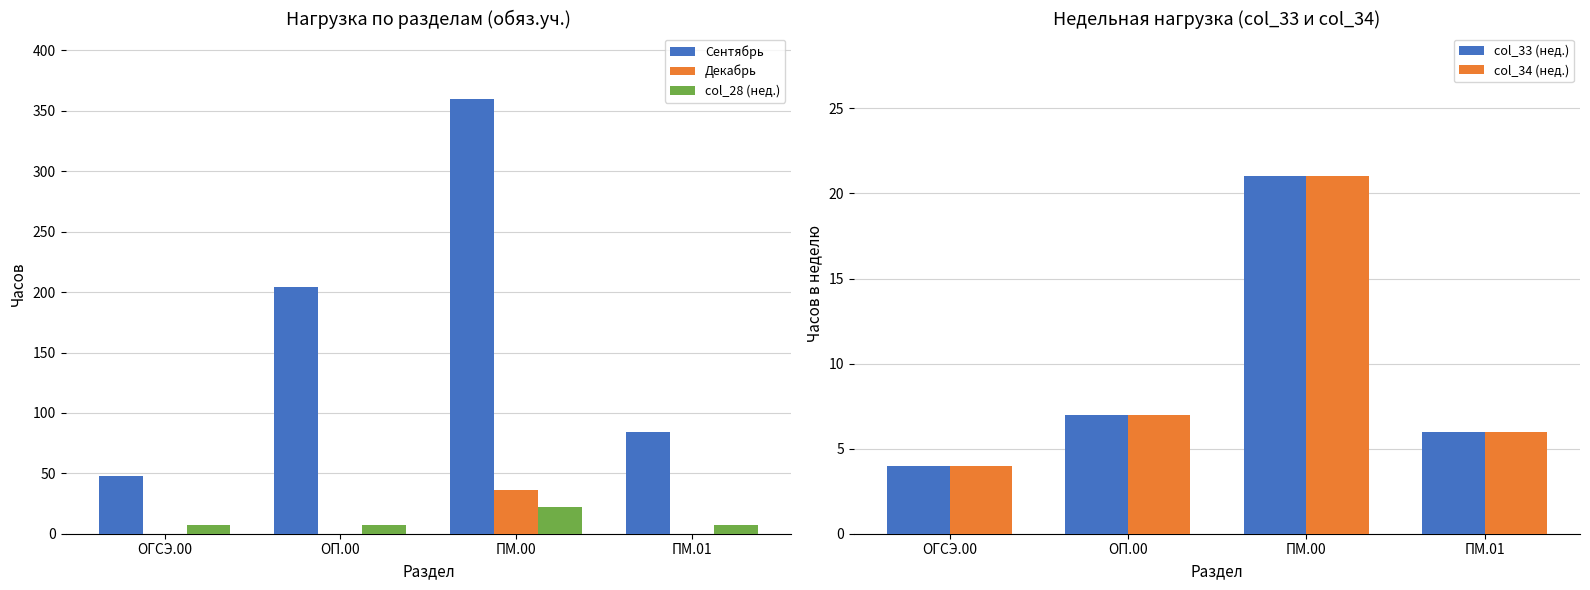

What is the label of the 4th bar from the left?

ПМ.01